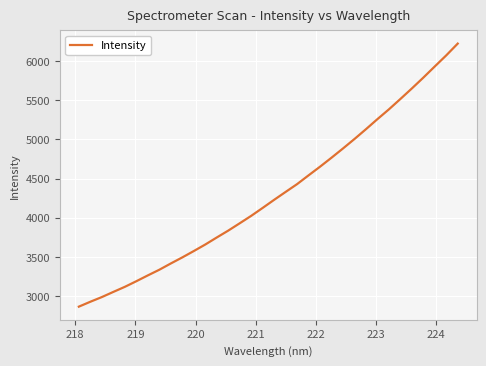

What is the difference between the maximum and minimum values?

3357.9